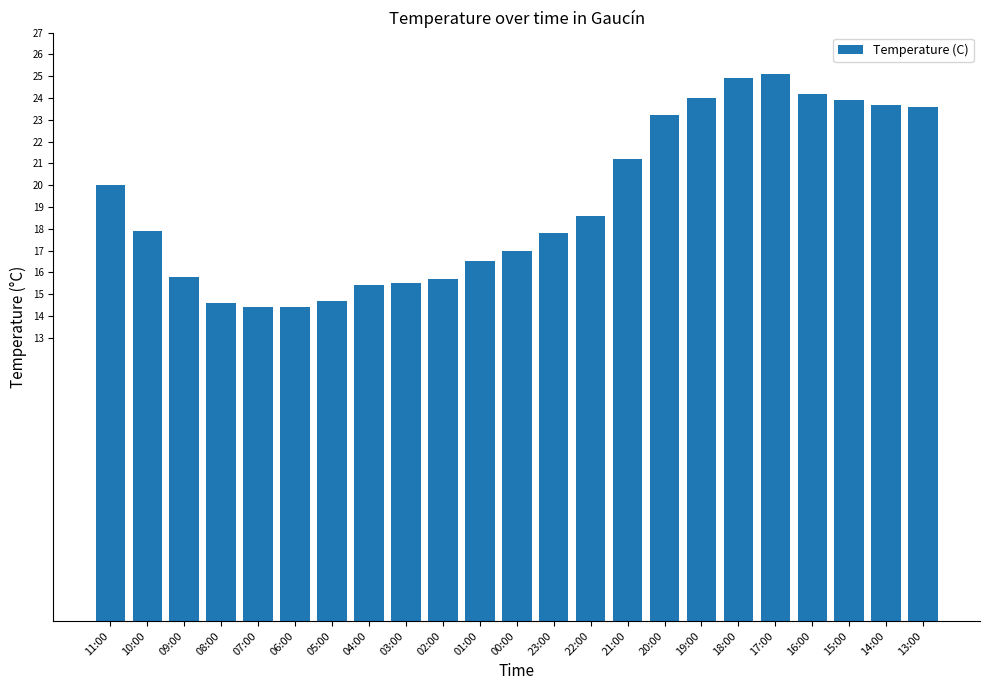

What is the average value?

19.2